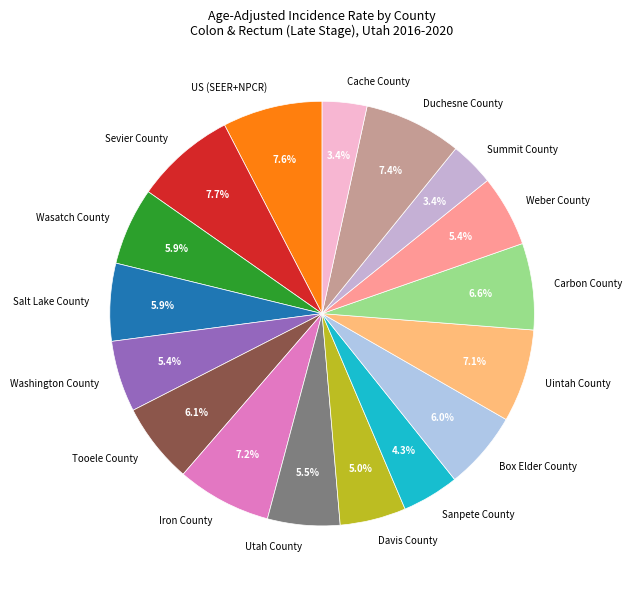

Count the number of slices in the pie.

17